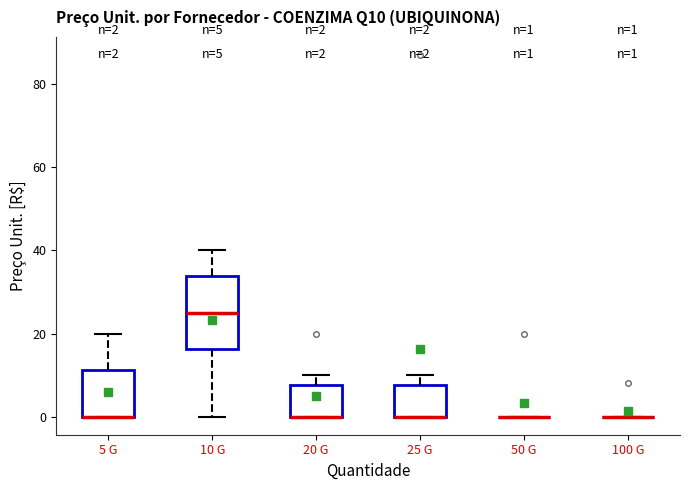

Which box is the tallest, from its lower edge to its upper edge?

10 G